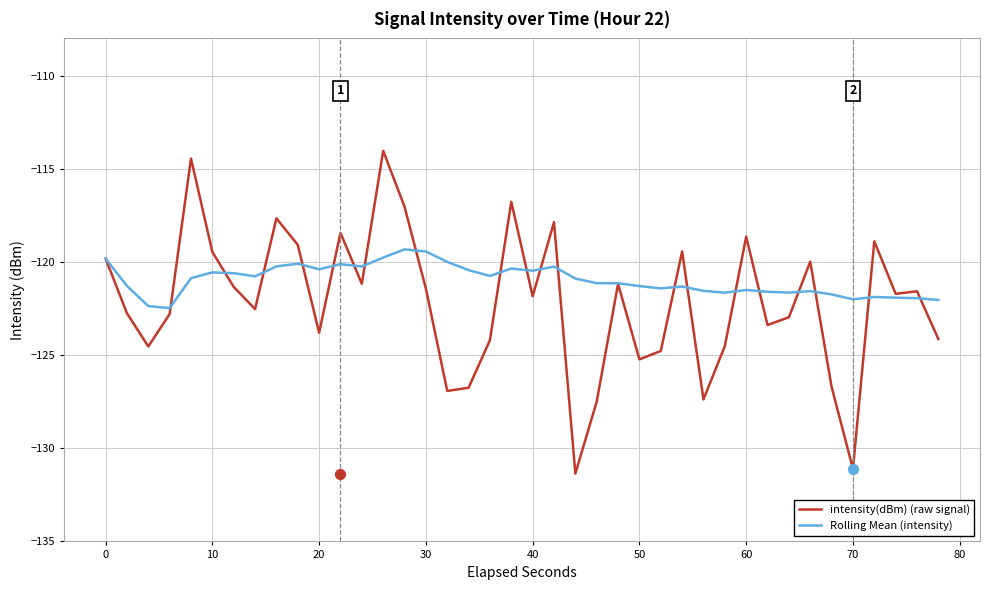

Which series contains the lowest Y value?

intensity(dBm) (raw signal)